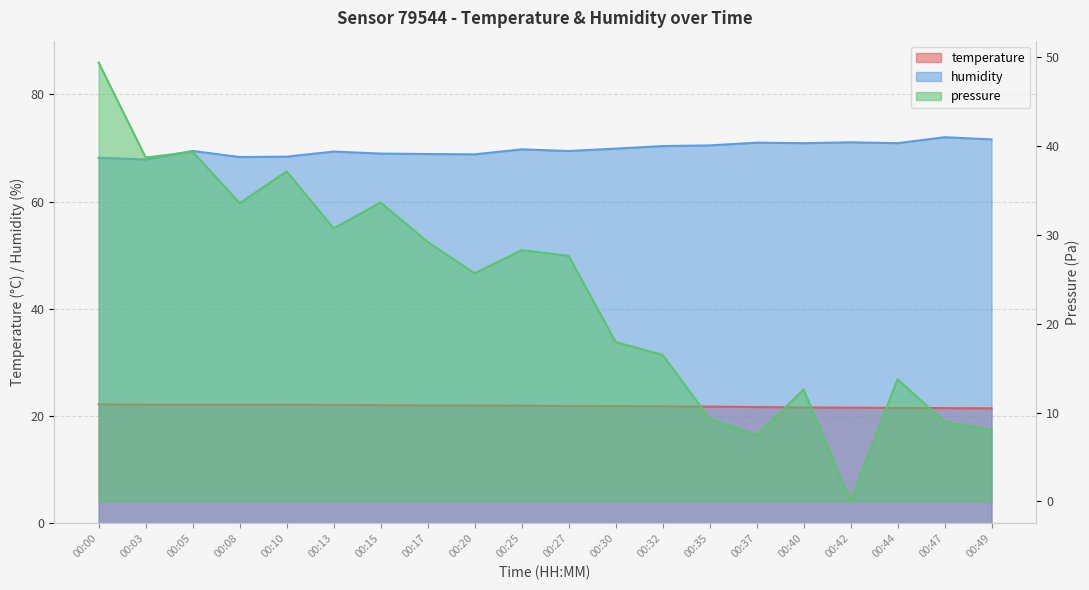

True or false: humidity and temperature cross at least once.

False